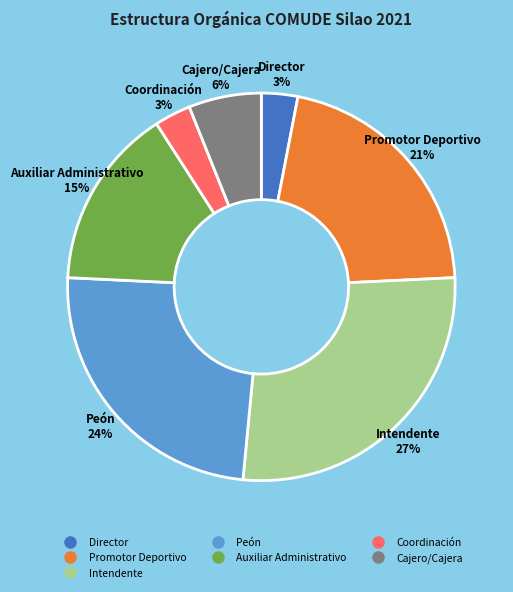

Is there a majority slice in this chart?

No